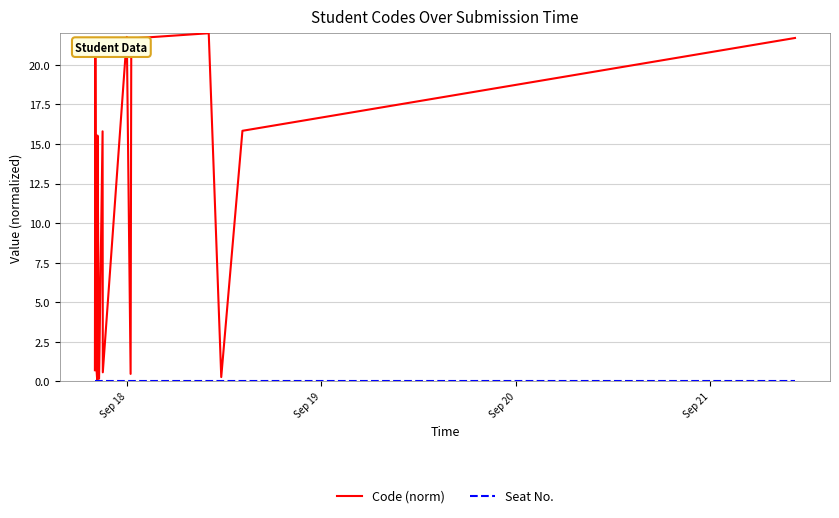

Which series has the largest total across all categories?

Code (norm)